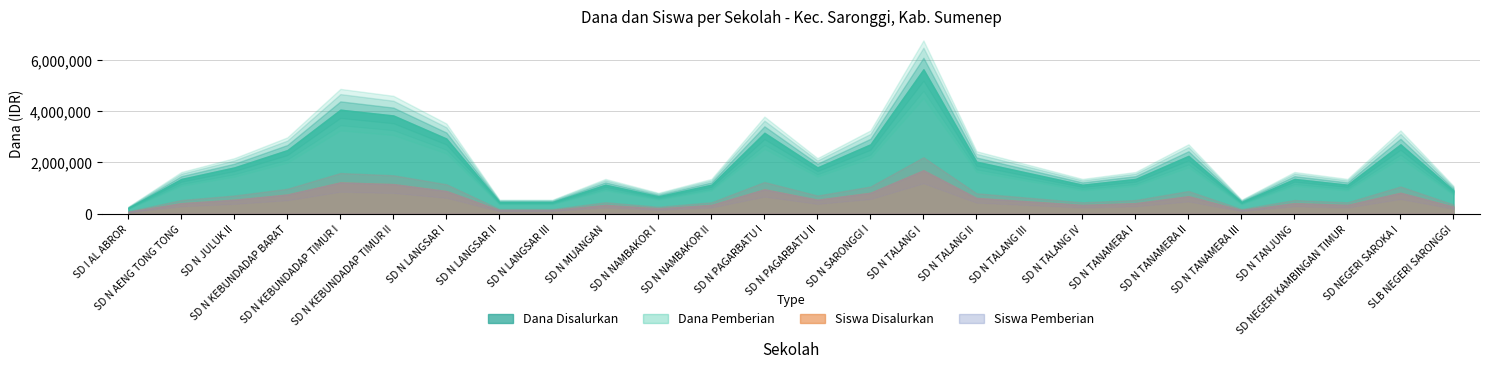

Where is the first local maximum for Siswa Disalurkan?

SD N KEBUNDADAP TIMUR I